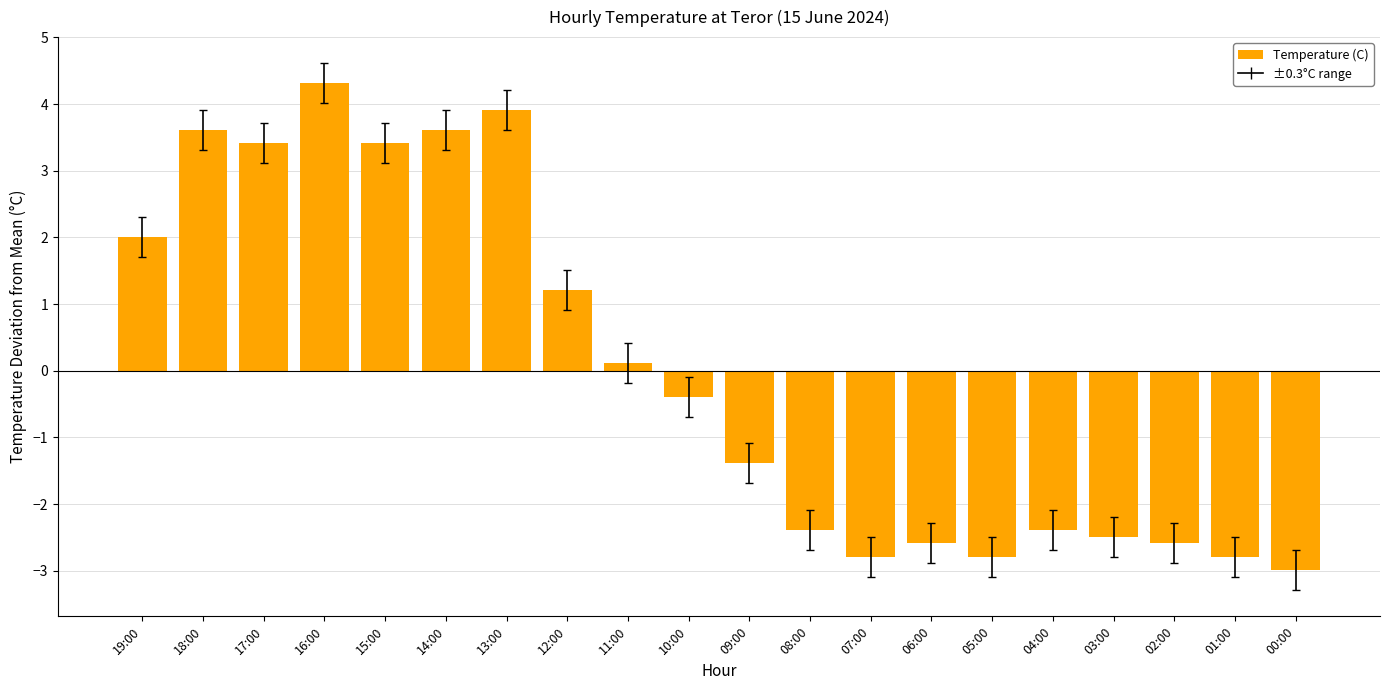

Is it true that the value at 17:00 is 2.1?

False